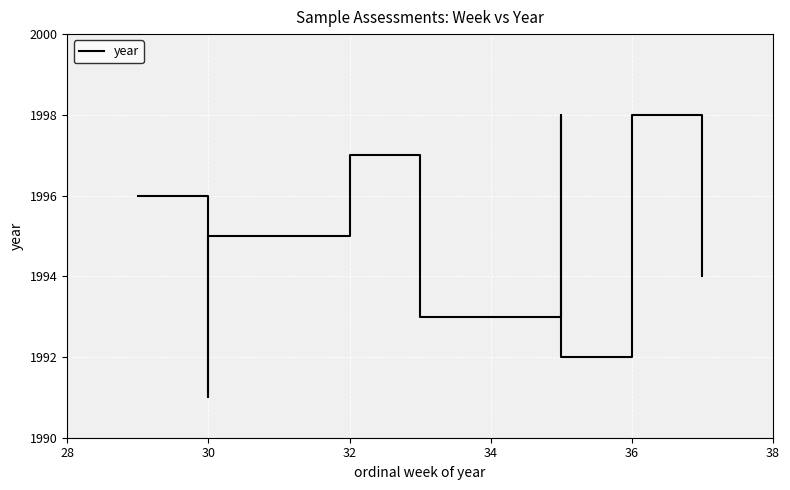

What is the average value?

1995